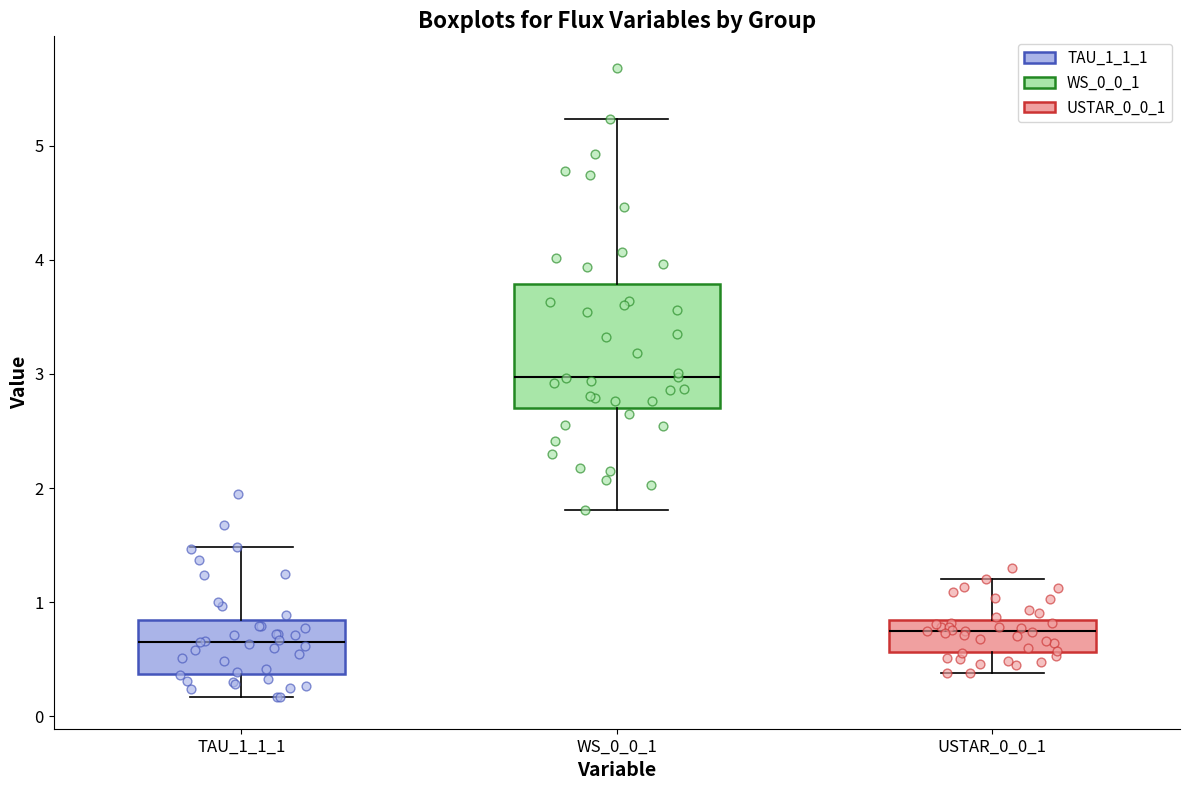

Reading left to right, read every box against the y-axis: the position of its median line, the range the box covers, and the ends of its whiskers. The values are not printed on the chart, so give them approximately, as read against the axis.

TAU_1_1_1: median 0.6, box 0.4 to 0.8, whiskers 0.2 to 1.5
WS_0_0_1: median 3.0, box 2.7 to 3.8, whiskers 1.8 to 5.2
USTAR_0_0_1: median 0.7, box 0.6 to 0.8, whiskers 0.4 to 1.2